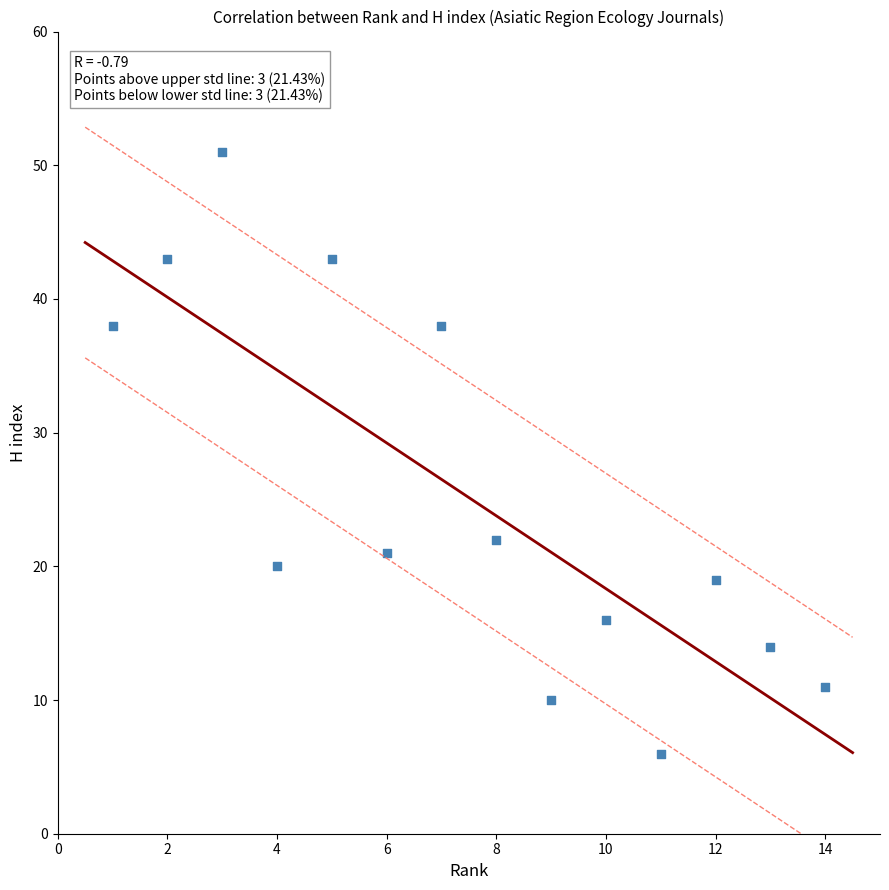

What Y value in the scatter plot is closest to 28?

22